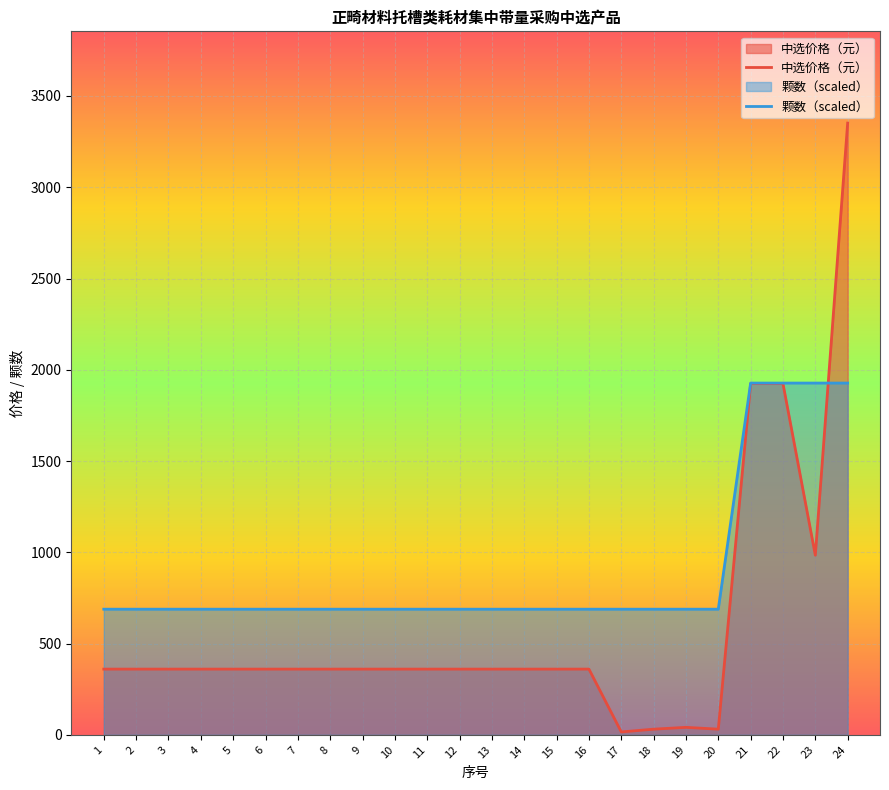

At how many categories does at least one series exceed 1706?

4